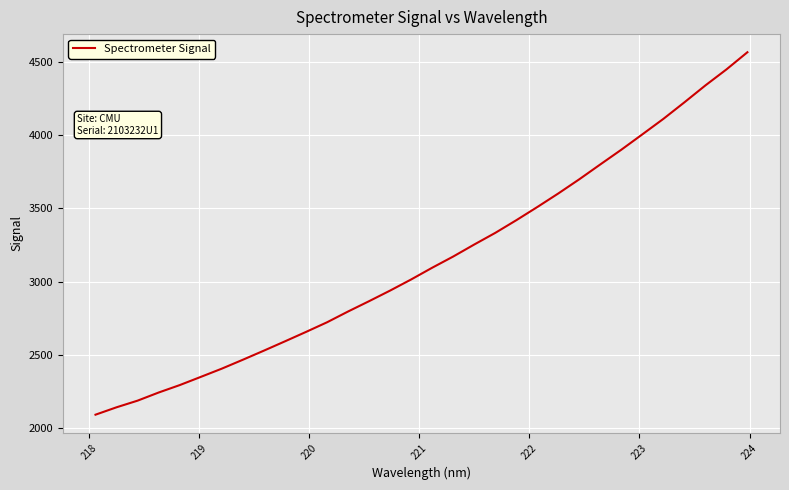

What is the difference between the maximum and minimum values?

2473.8